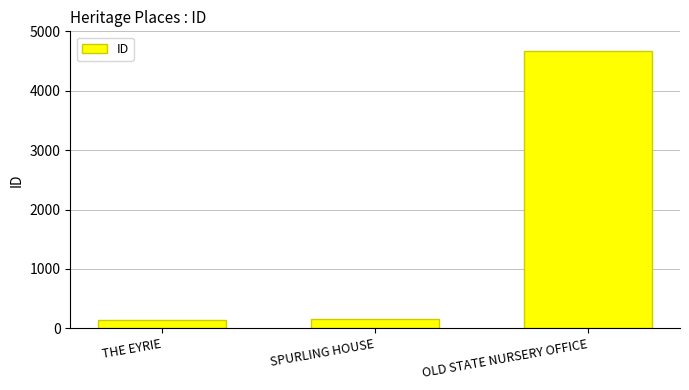

Does the chart contain any negative values?

No